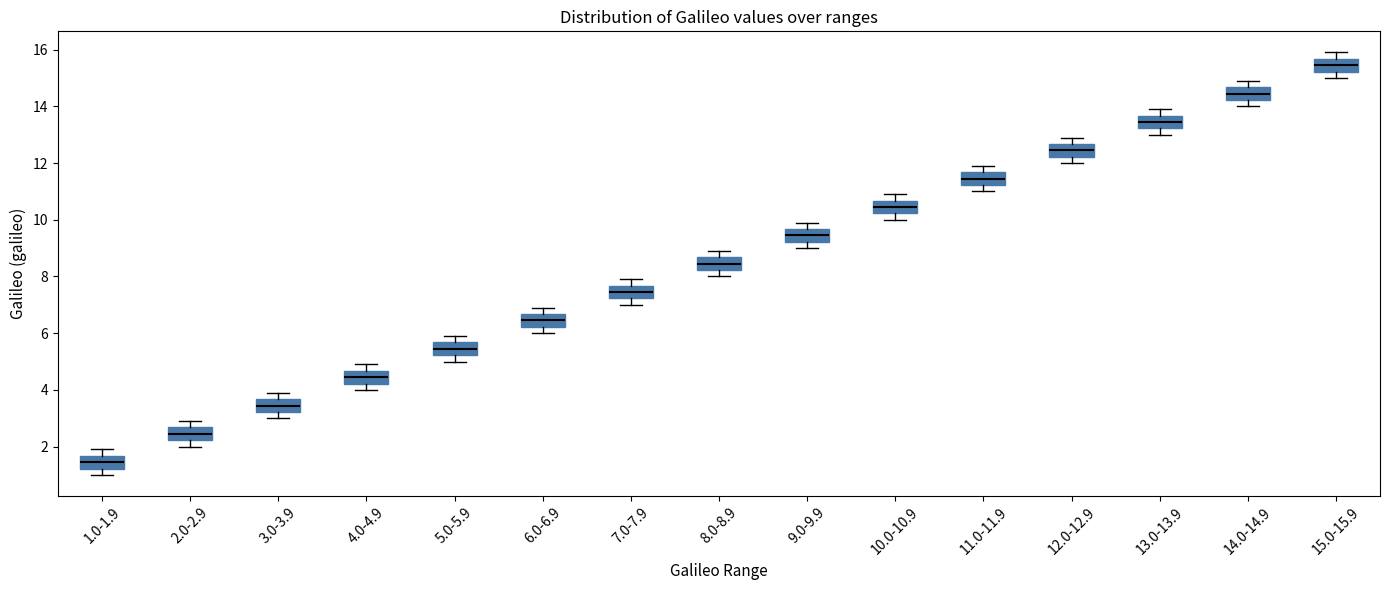

Reading left to right, transcribe this box plot: for each box, give where its median line is, the range the box spans, and where its two whiskers end, as read against the y-axis. The values are not printed on the chart, so give them approximately, as read against the axis.

1.0-1.9: median 1.4, box 1.2 to 1.6, whiskers 1.0 to 2.0
2.0-2.9: median 2.4, box 2.2 to 2.6, whiskers 2.0 to 3.0
3.0-3.9: median 3.4, box 3.2 to 3.6, whiskers 3.0 to 4.0
4.0-4.9: median 4.4, box 4.2 to 4.6, whiskers 4.0 to 5.0
5.0-5.9: median 5.4, box 5.2 to 5.6, whiskers 5.0 to 6.0
6.0-6.9: median 6.4, box 6.2 to 6.6, whiskers 6.0 to 7.0
7.0-7.9: median 7.4, box 7.2 to 7.6, whiskers 7.0 to 8.0
8.0-8.9: median 8.4, box 8.2 to 8.6, whiskers 8.0 to 9.0
9.0-9.9: median 9.4, box 9.2 to 9.6, whiskers 9.0 to 10.0
10.0-10.9: median 10.4, box 10.2 to 10.6, whiskers 10.0 to 11.0
11.0-11.9: median 11.4, box 11.2 to 11.6, whiskers 11.0 to 12.0
12.0-12.9: median 12.4, box 12.2 to 12.6, whiskers 12.0 to 13.0
13.0-13.9: median 13.4, box 13.2 to 13.6, whiskers 13.0 to 14.0
14.0-14.9: median 14.4, box 14.2 to 14.6, whiskers 14.0 to 15.0
15.0-15.9: median 15.4, box 15.2 to 15.6, whiskers 15.0 to 16.0